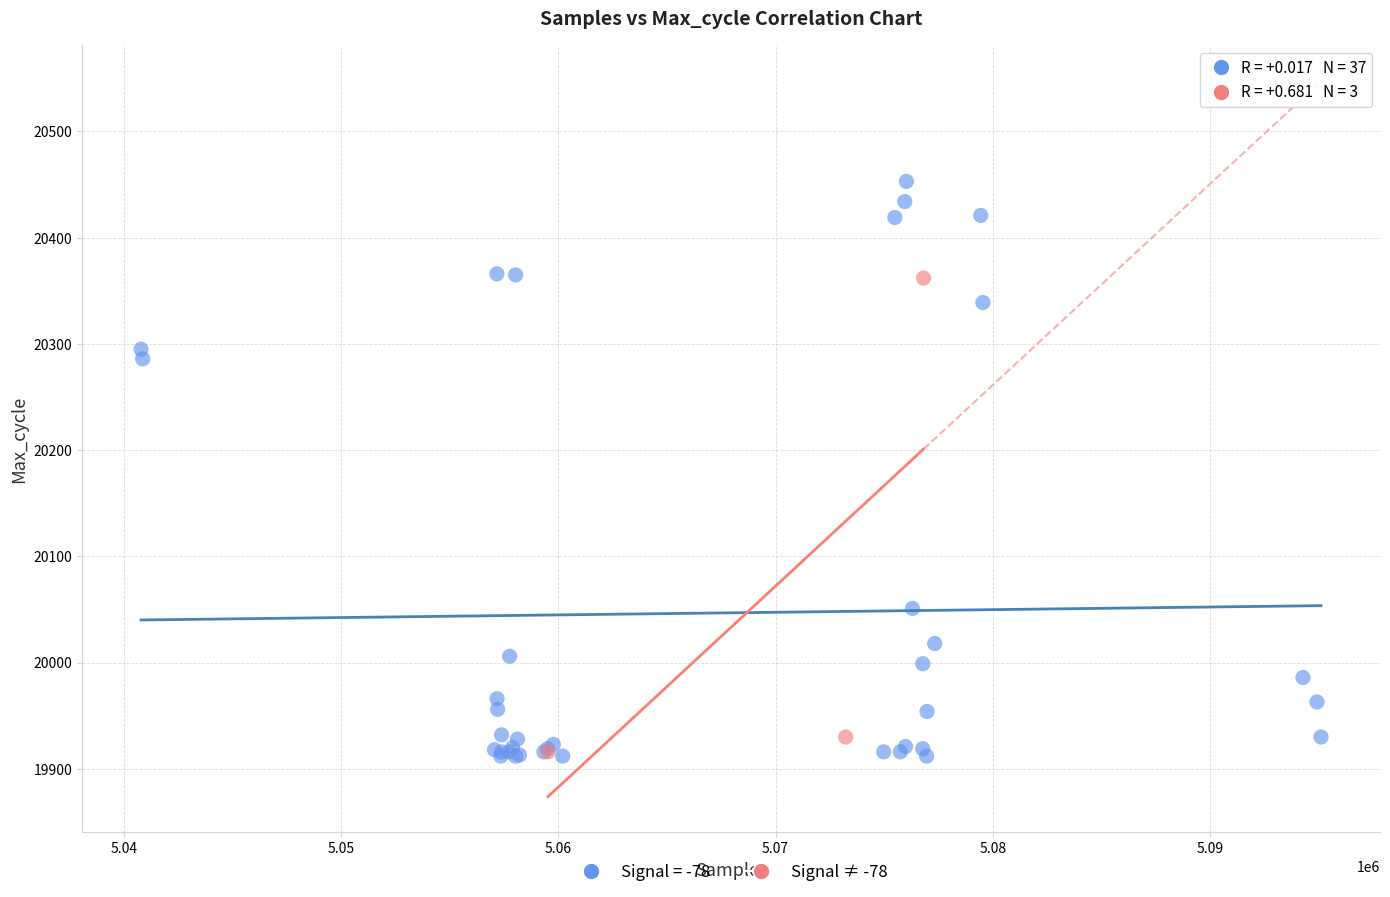

Which series has the largest Y range (max minus min)?

Signal = -78